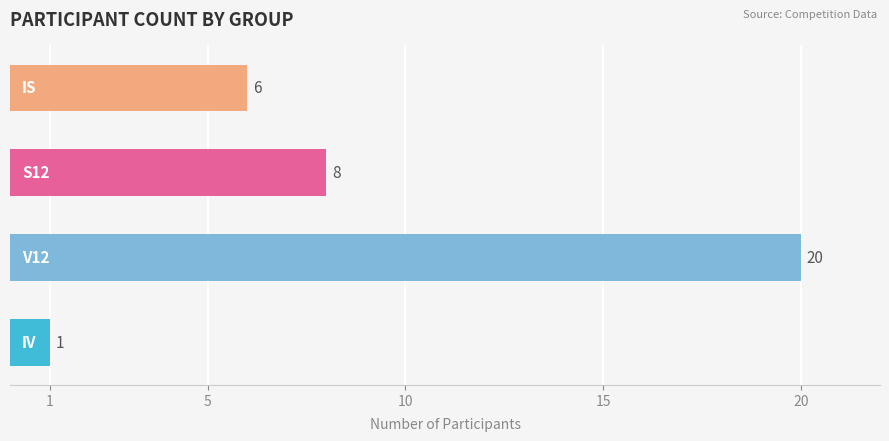

How many values are between 6 and 20?

3